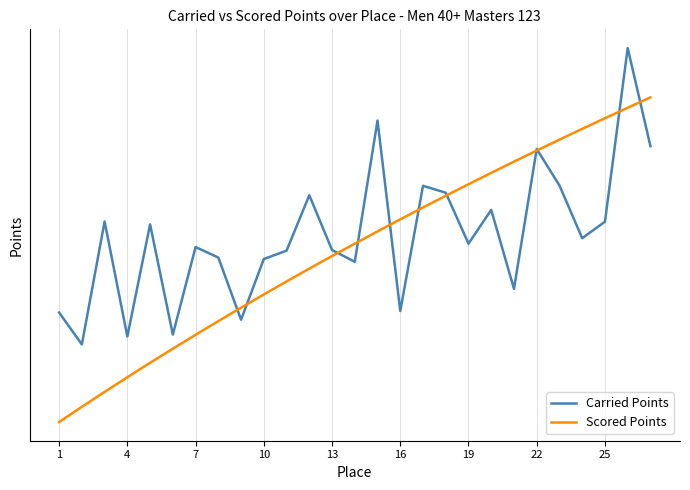

Which category has the lowest value in the Scored Points series?

1